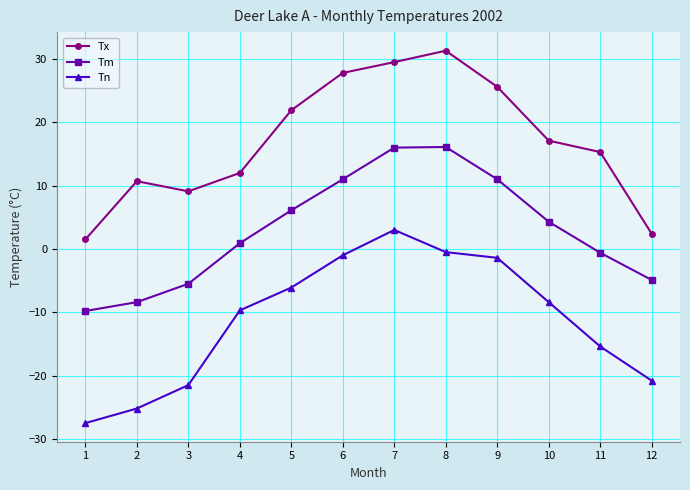

True or false: Tm and Tx intersect in this chart.

False